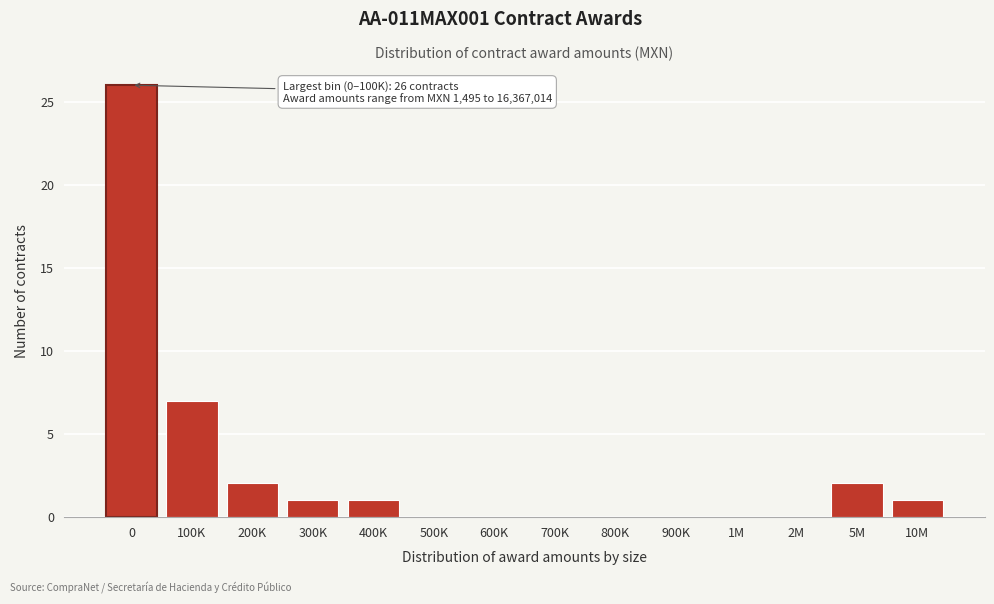

Reading left to right, what are all the values shown in this chart?

0=26	100K=7	200K=2	300K=1	400K=1	500K=0	600K=0	700K=0	800K=0	900K=0	1M=0	2M=0	5M=2	10M=1